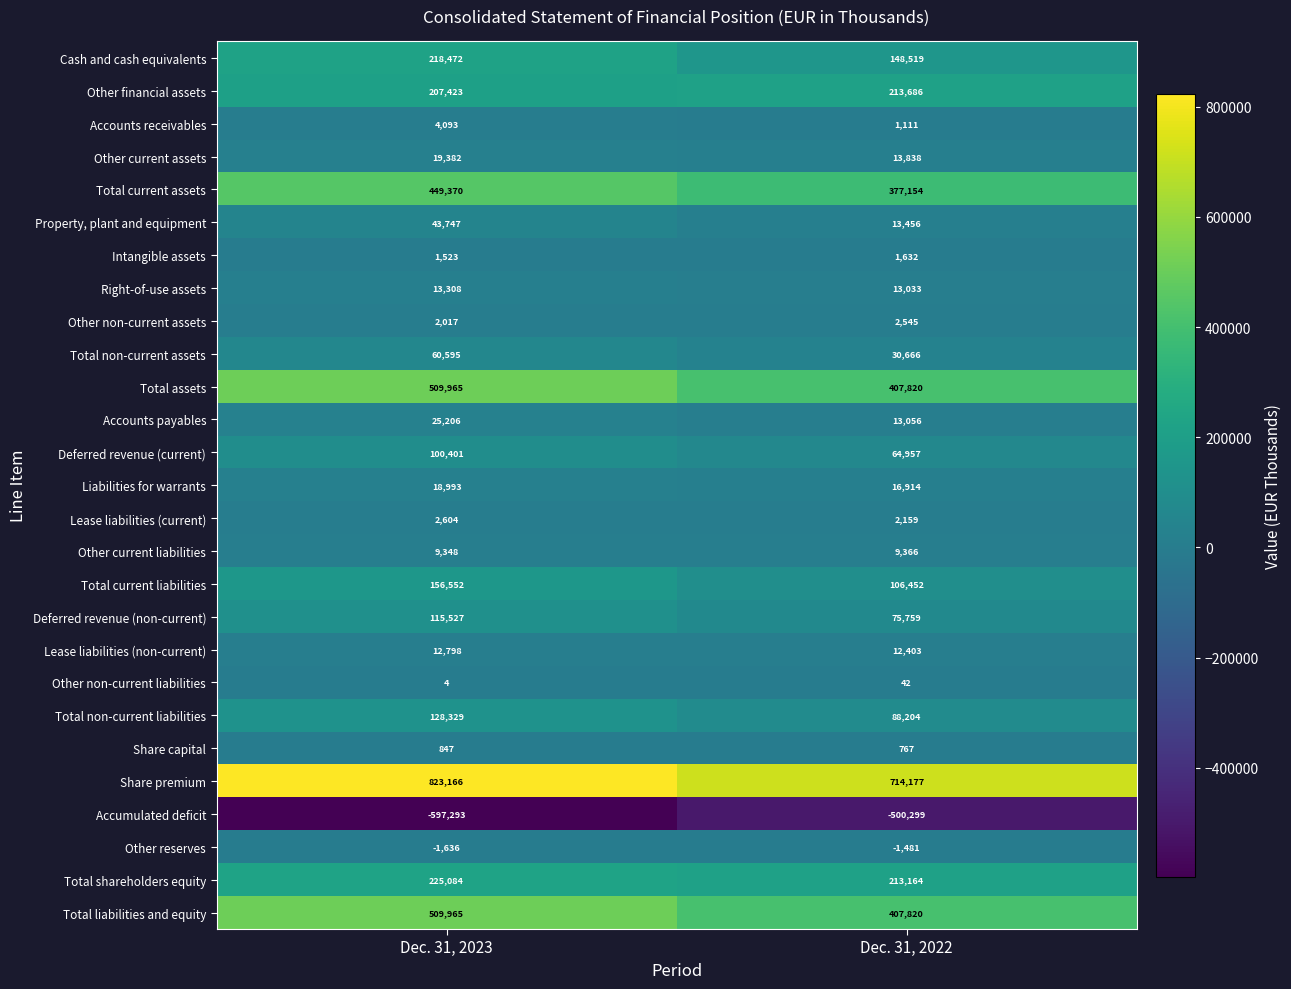

What is the difference between the highest and lowest values at Dec. 31, 2023?

1420459